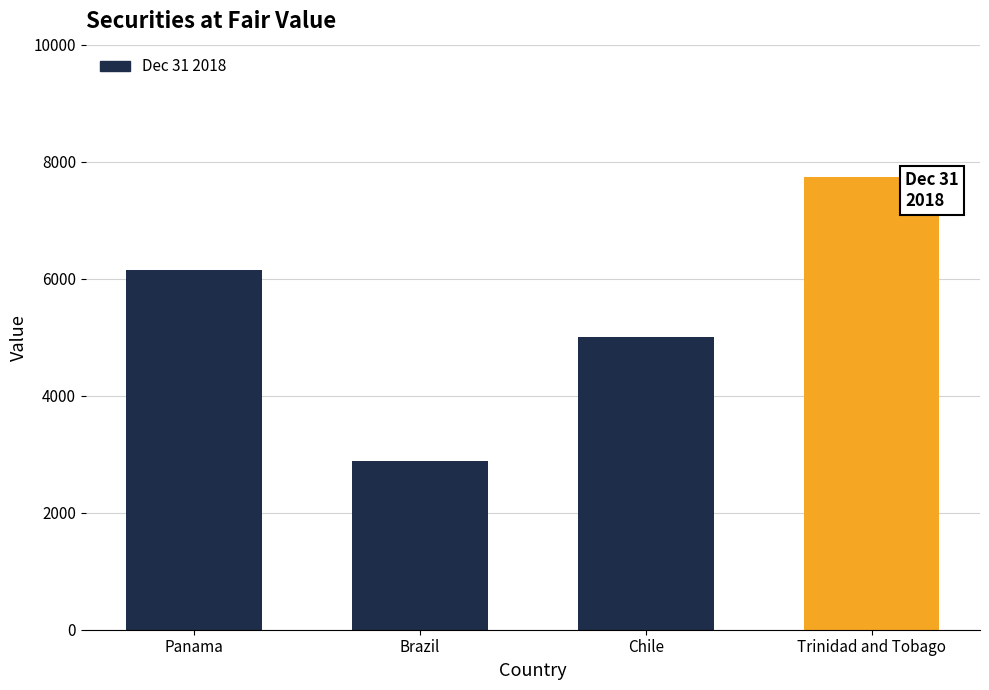

Which category has the highest value across all series?

Trinidad and Tobago